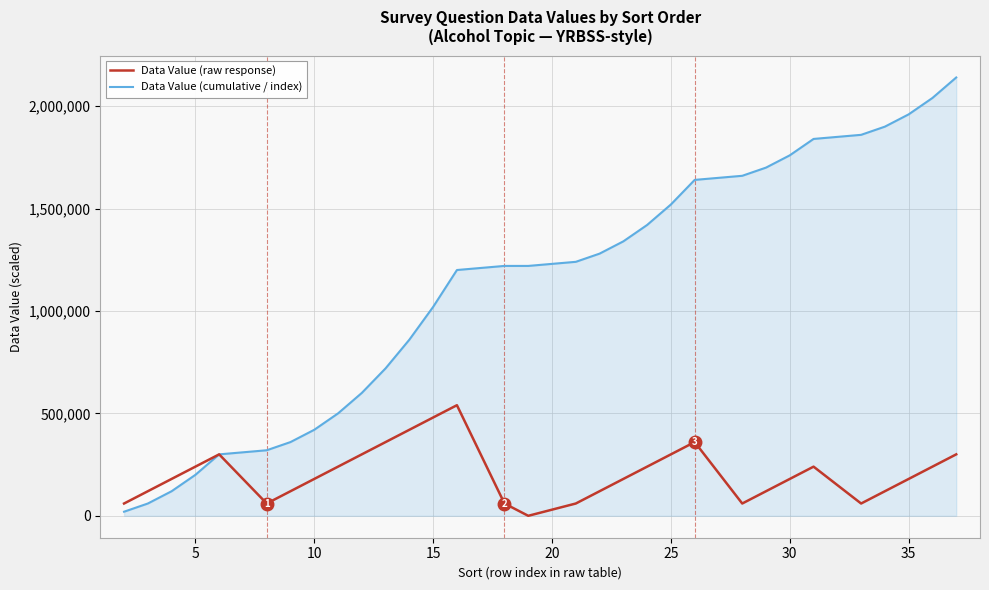

Rank the series by their maximum value, from lowest to highest.

Data Value (raw response), Data Value (cumulative / index)